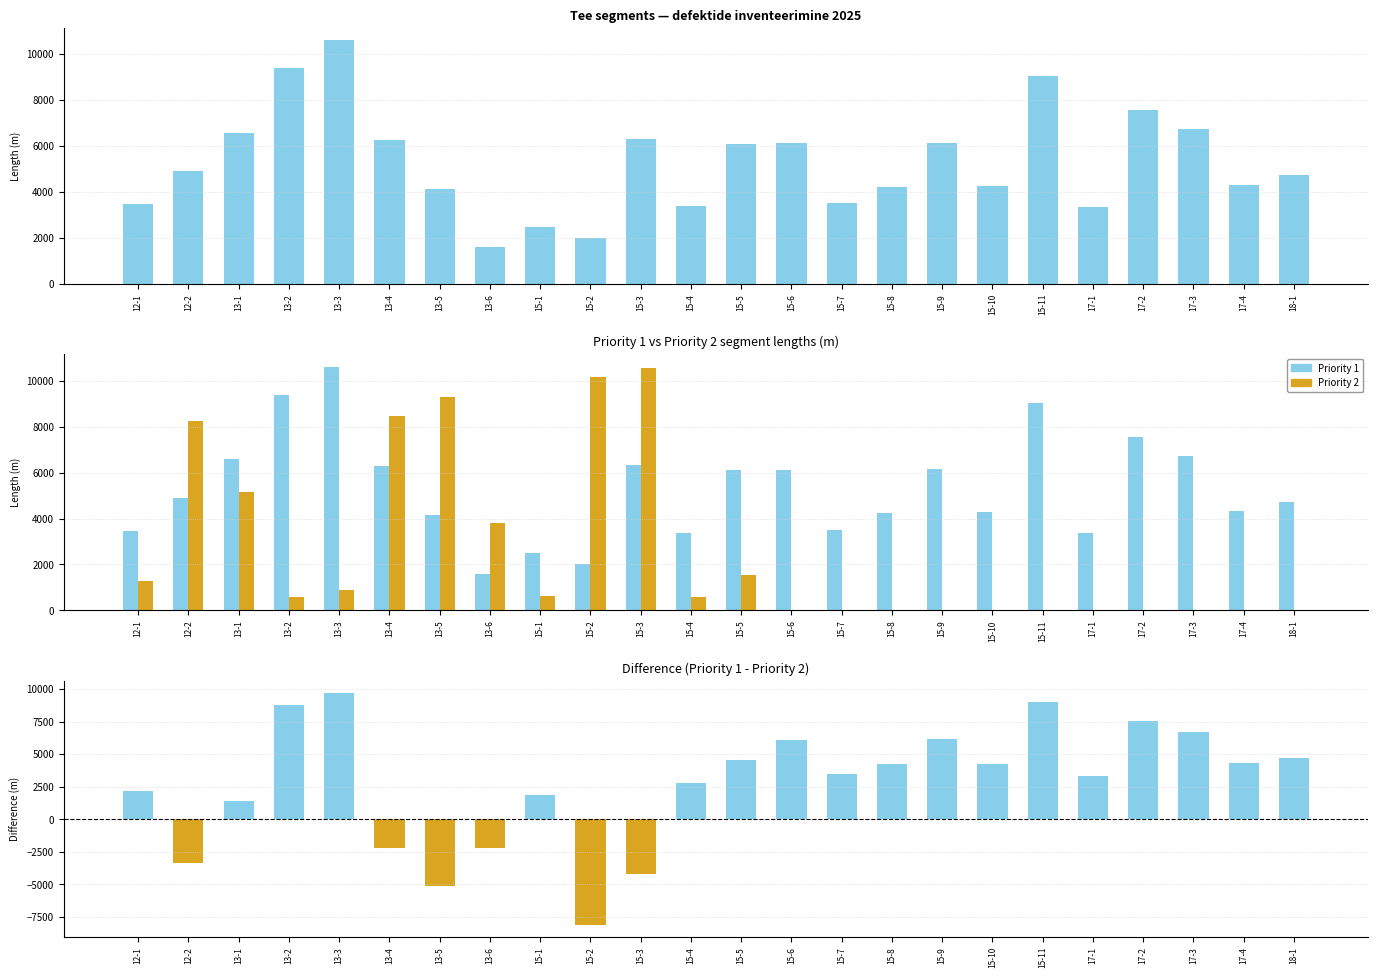

What is the sum of all Priority 1 values?

127306